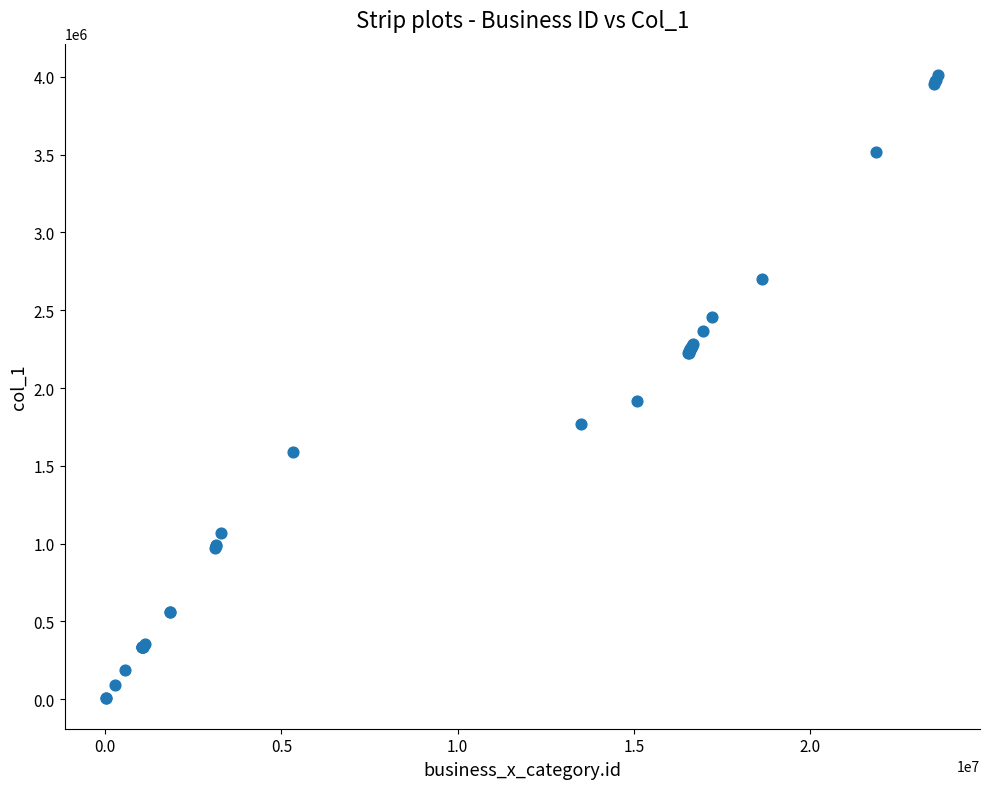

What Y value in the scatter plot is closest to 2012012?

1916073